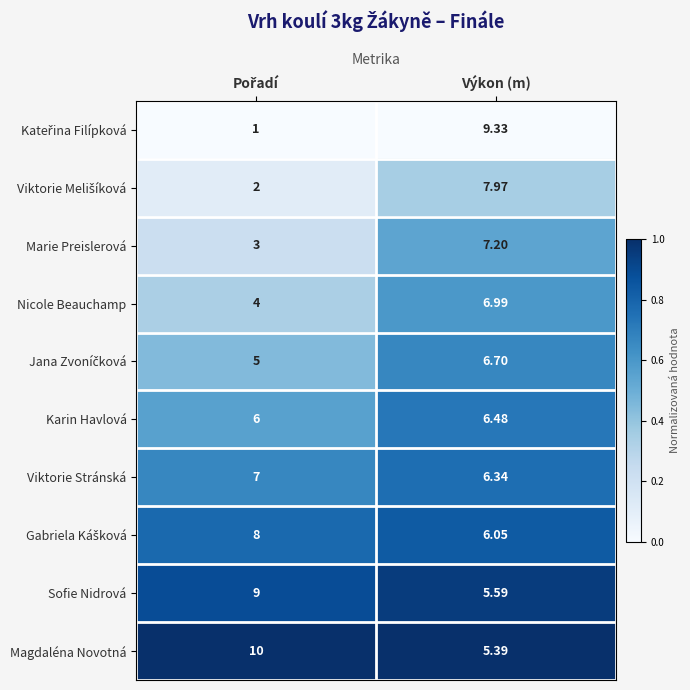

How many categories are shown in the chart?

2